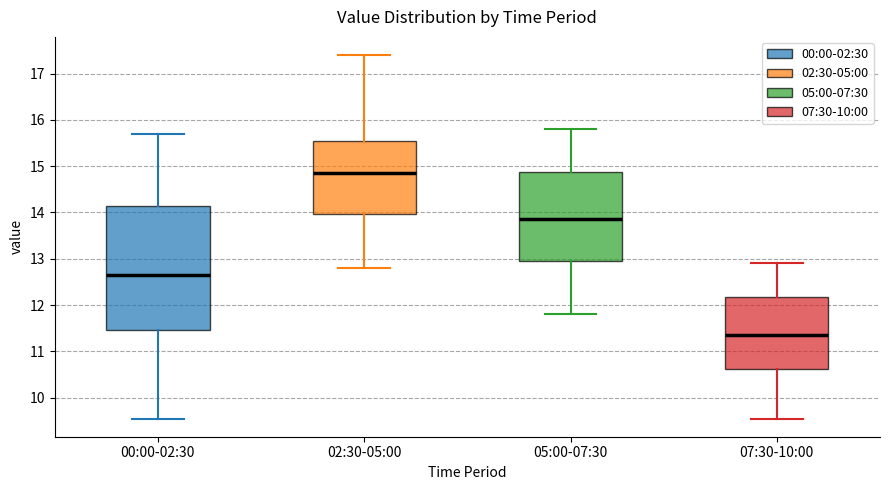

Reading left to right, read every box against the y-axis: the position of its median line, the range the box covers, and the ends of its whiskers. The values are not printed on the chart, so give them approximately, as read against the axis.

00:00-02:30: median 12.7, box 11.5 to 14.2, whiskers 9.6 to 15.7
02:30-05:00: median 14.9, box 14.0 to 15.6, whiskers 12.8 to 17.4
05:00-07:30: median 13.9, box 13.0 to 14.9, whiskers 11.8 to 15.8
07:30-10:00: median 11.4, box 10.6 to 12.2, whiskers 9.6 to 12.9